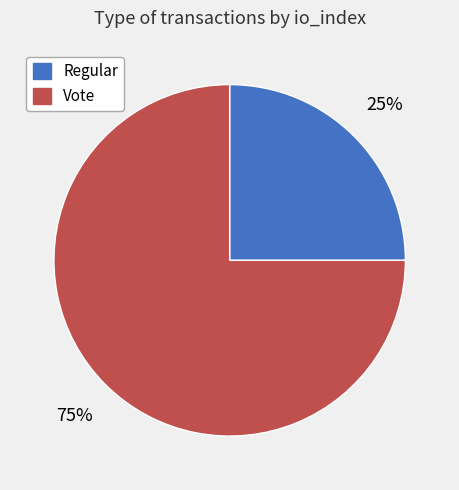

Rank the categories by value from highest to lowest.

Vote, Regular